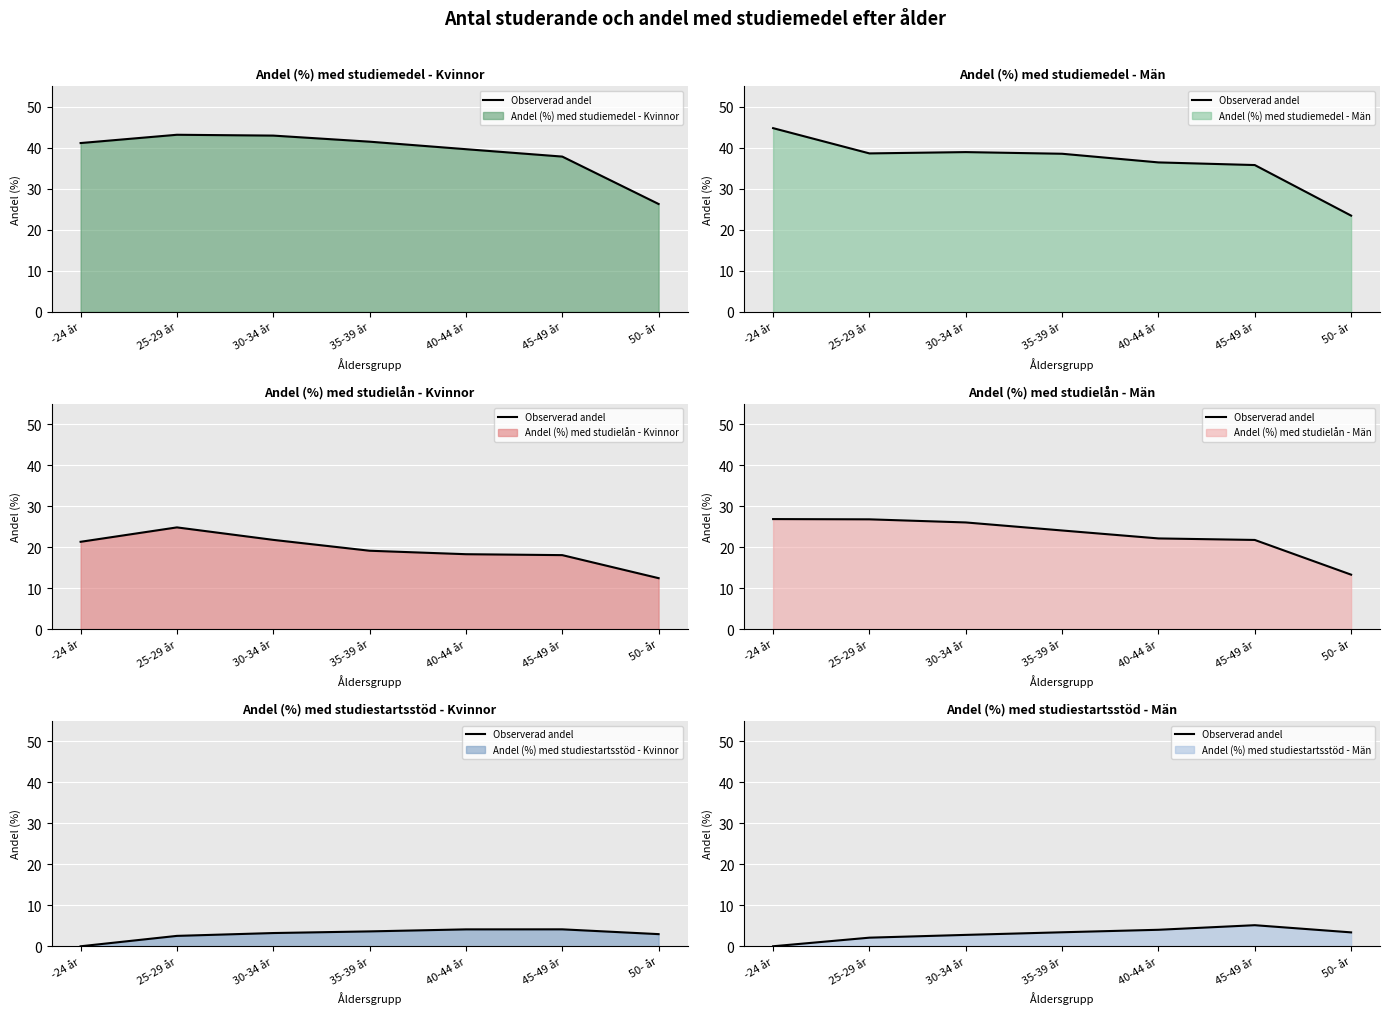

Which category has the highest value across all series?

45-49 år